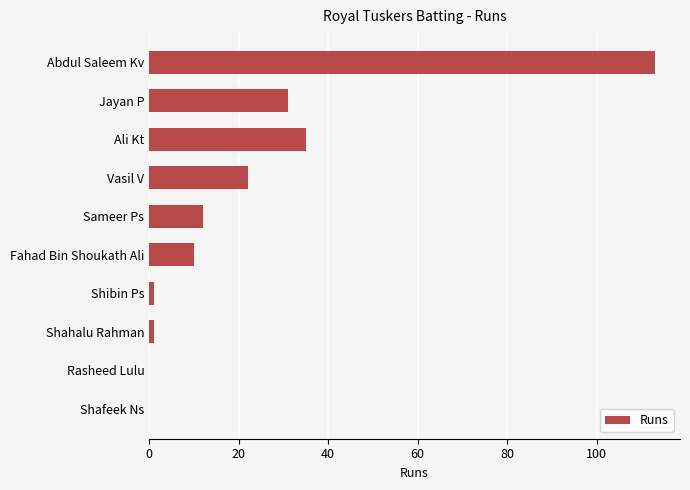

Is it true that the value at Jayan P is 43?

False